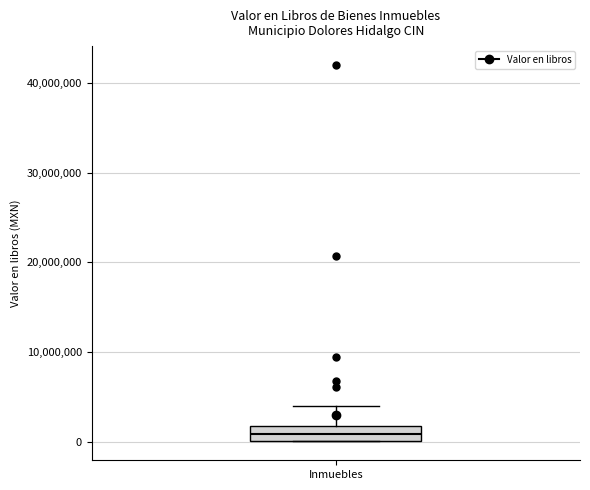

Transcribe this box plot: give where the median line is, the range the box spans, and where the two whiskers end, as read against the y-axis. The values are not printed on the chart, so give them approximately, as read against the axis.

median 1000000, box 0 to 2000000, whiskers 0 to 4000000